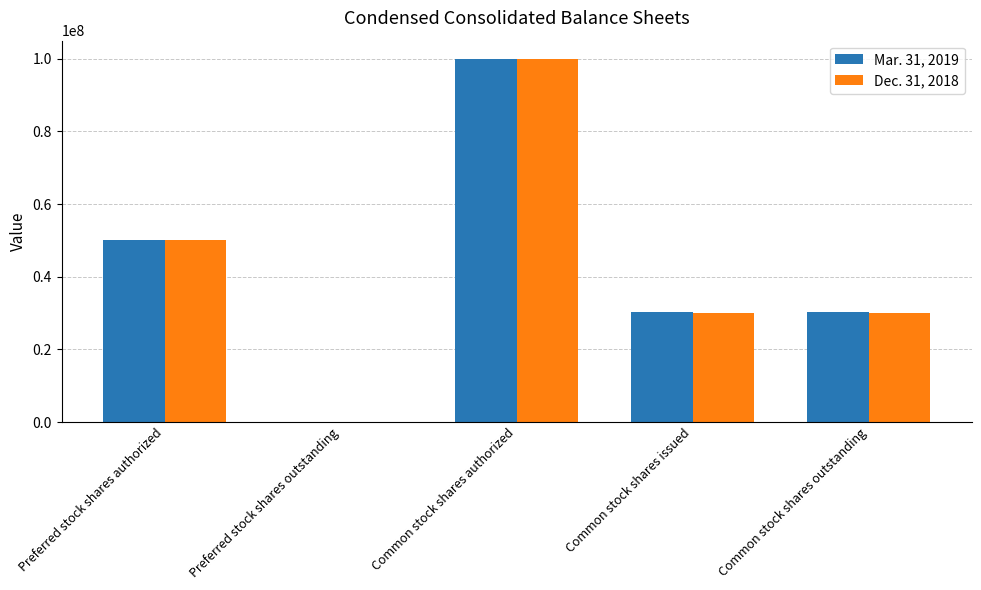

True or false: Dec. 31, 2018 has a value of 30154791 at Common stock shares issued.

True